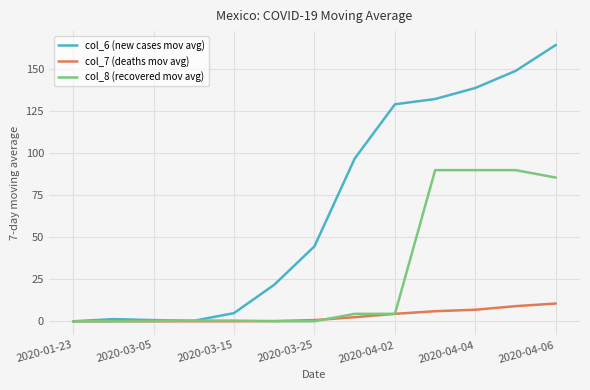

Which series has the largest range (max minus min)?

col_6 (new cases mov avg)